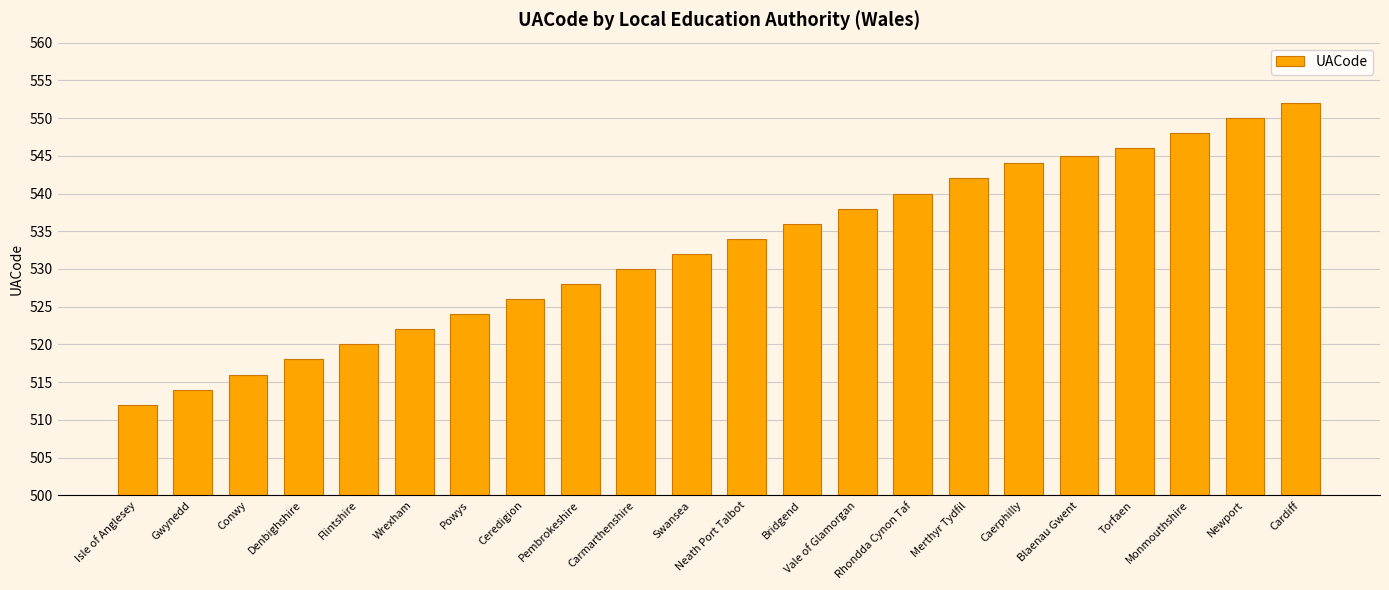

Which has a higher value, Caerphilly or Denbighshire?

Caerphilly